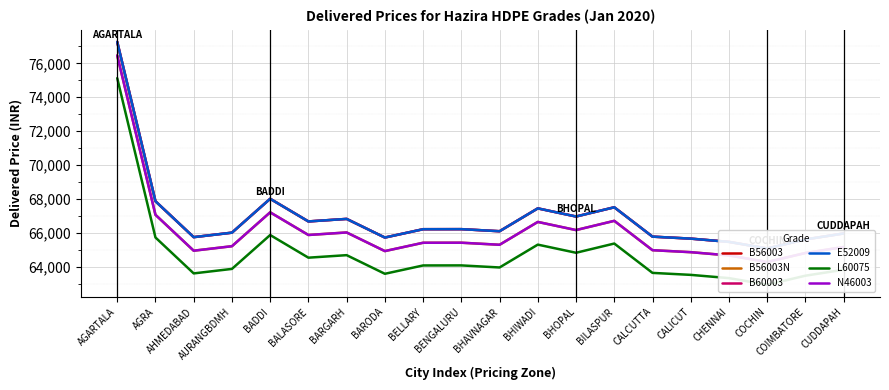

At which category does E52009 reach its first local valley?

AHMEDABAD